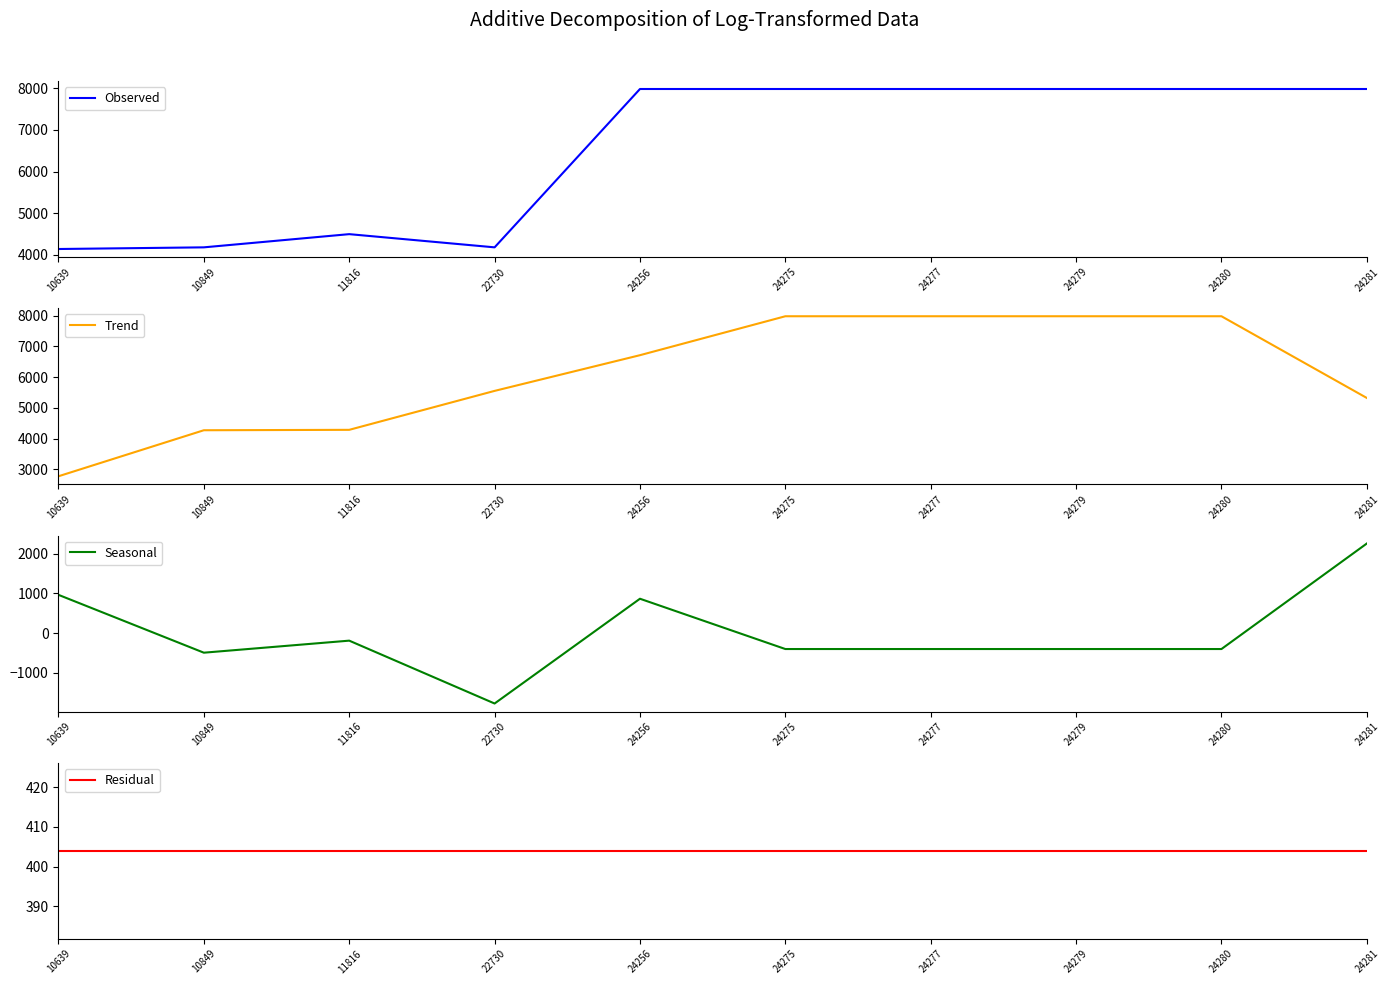

Reading left to right, what are all the values shown in this chart?

Observed: 4138.0	4178.0	4495.0	4178.0	7982.0	7982.0	7982.0	7982.0	7982.0	7982.0
Trend: 2772.0	4270.3	4283.7	5551.7	6714.0	7982.0	7982.0	7982.0	7982.0	5321.3
Seasonal: 962.0	-496.3	-192.7	-1777.7	864.0	-404.0	-404.0	-404.0	-404.0	2256.7
Residual: 404.0	404.0	404.0	404.0	404.0	404.0	404.0	404.0	404.0	404.0